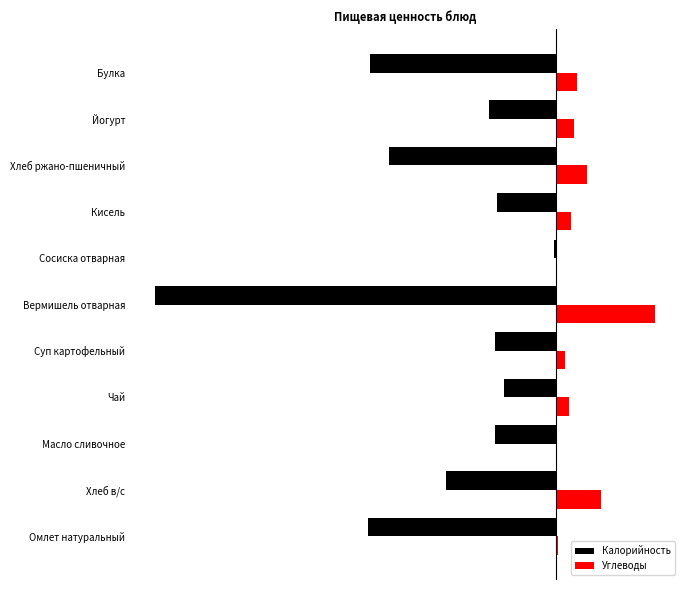

List the series in order of their overall mean, lowest first.

Калорийность, Углеводы